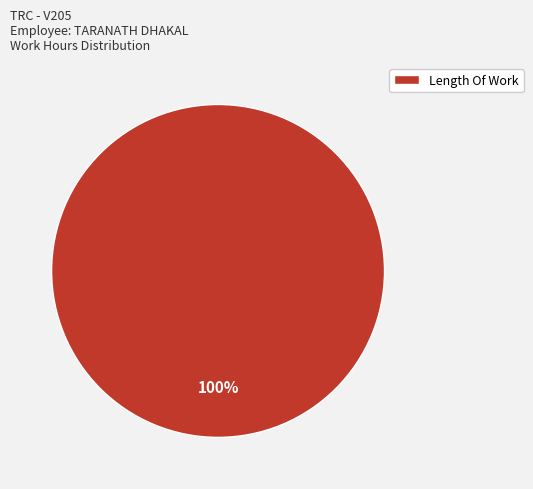

Count the number of slices in the pie.

1